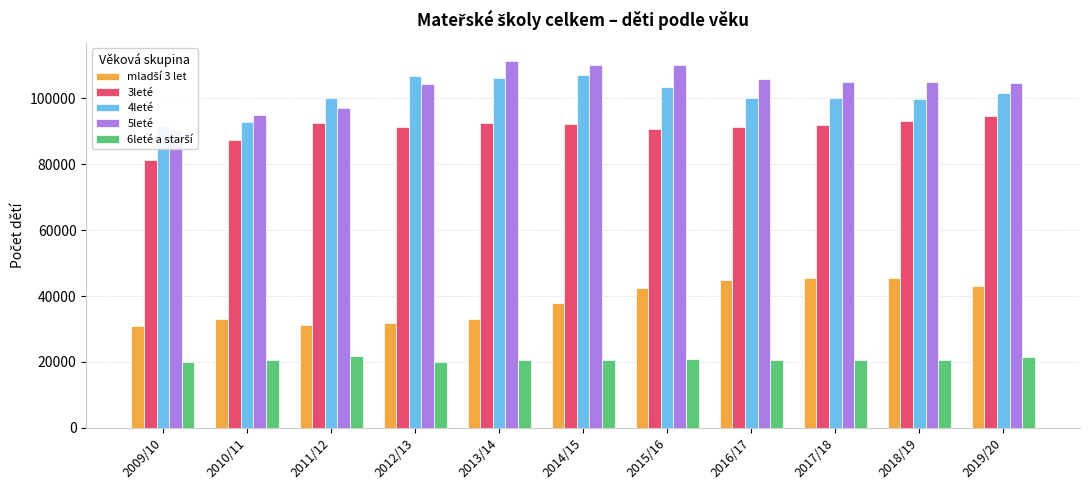

Rank the categories by 5leté value from lowest to highest.

2009/10, 2010/11, 2011/12, 2012/13, 2019/20, 2018/19, 2017/18, 2016/17, 2015/16, 2014/15, 2013/14